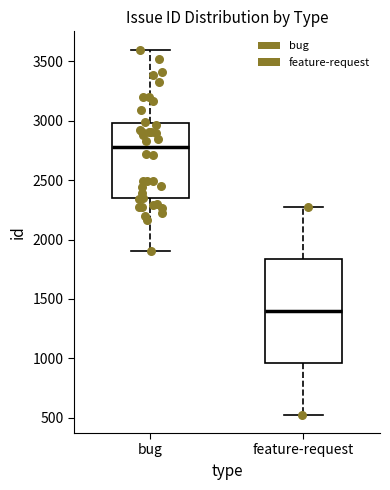

Which box is the tallest, from its lower edge to its upper edge?

feature-request